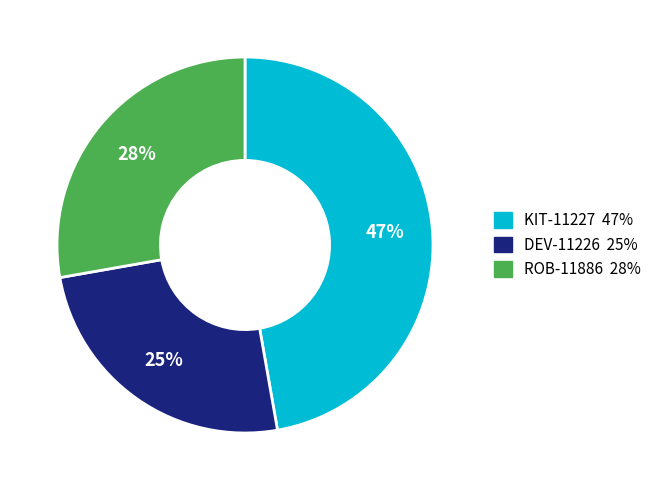

True or false: DEV-11226 accounts for 25% of the total.

True